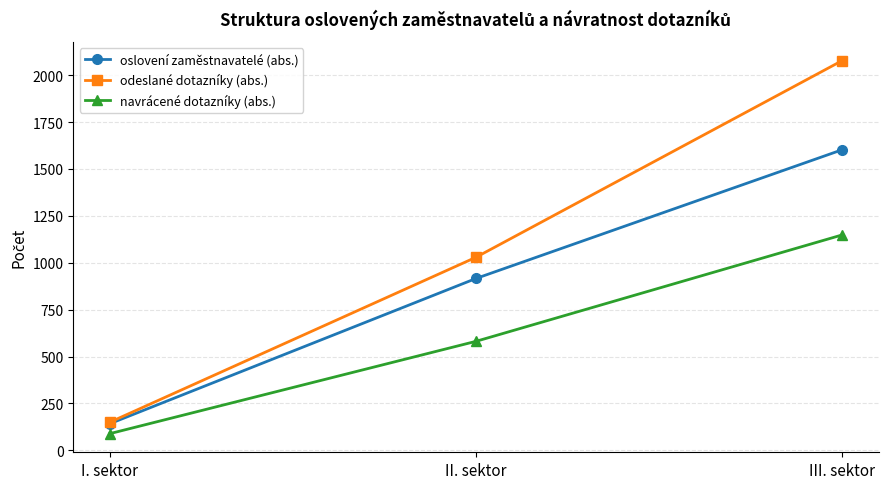

Which series has the largest total across all categories?

odeslané dotazníky (abs.)